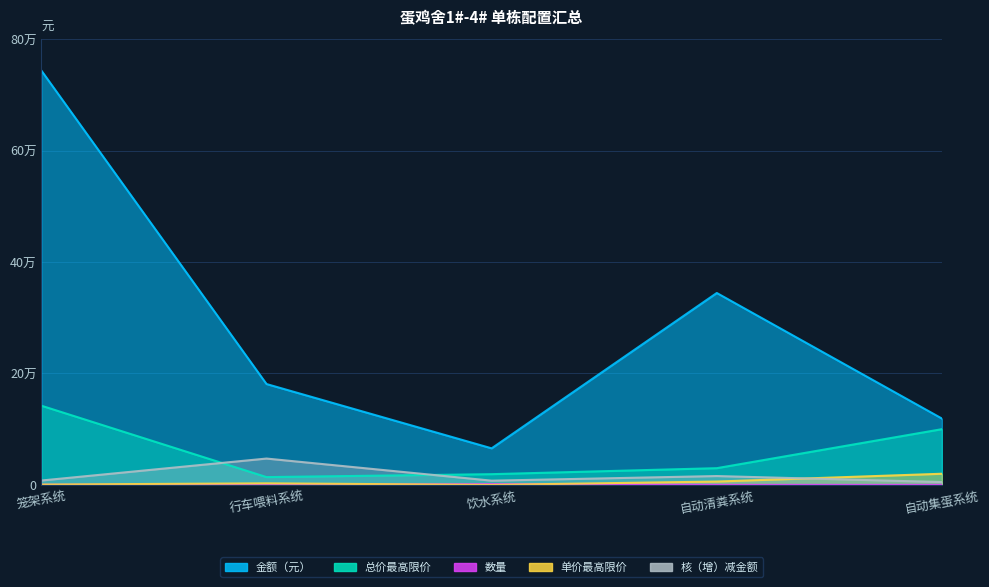

How many interior local valleys does the 金额（元） series have?

1